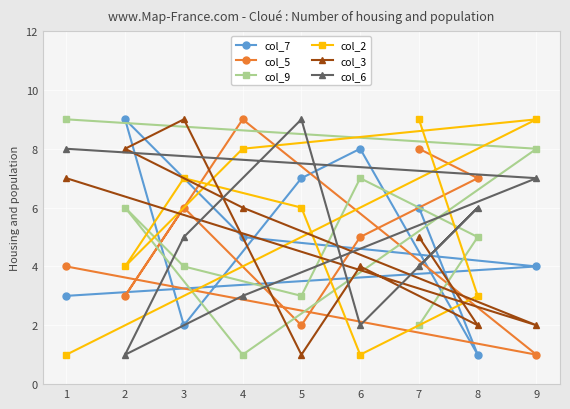

Reading left to right, transcribe all the data shown in this chart.

col_7: 1=3	2=9	3=2	4=5	5=7	6=8	7=6	8=1	9=4
col_5: 1=4	2=3	3=6	4=9	5=2	6=5	7=8	8=7	9=1
col_9: 1=9	2=6	3=4	4=1	5=3	6=7	7=2	8=5	9=8
col_2: 1=1	2=4	3=7	4=8	5=6	6=1	7=9	8=3	9=9
col_3: 1=7	2=8	3=9	4=6	5=1	6=4	7=5	8=2	9=2
col_6: 1=8	2=1	3=5	4=3	5=9	6=2	7=4	8=6	9=7